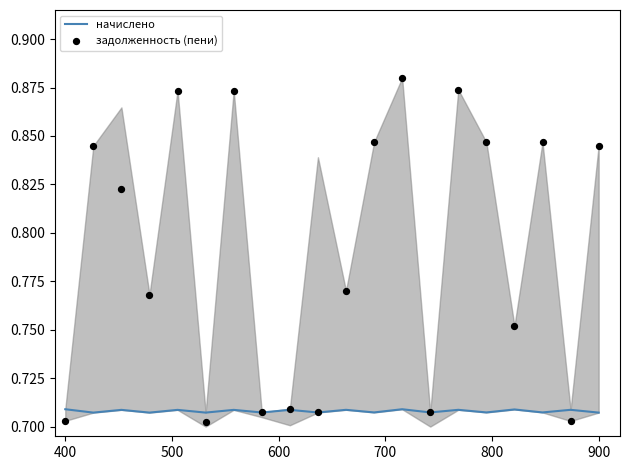

At how many categories does at least one series exceed 0?

20